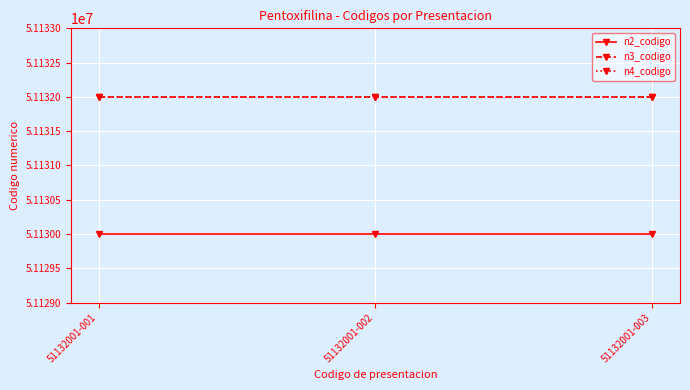

Reading right to left, list all the values displayed in this chart.

n2_codigo: 51132001-003=51130000	51132001-002=51130000	51132001-001=51130000
n3_codigo: 51132001-003=51132000	51132001-002=51132000	51132001-001=51132000
n4_codigo: 51132001-003=51132001	51132001-002=51132001	51132001-001=51132001